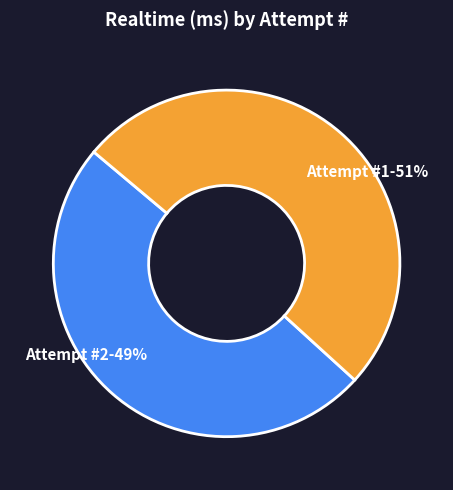

Rank the categories by value from lowest to highest.

Attempt #2-49%, Attempt #1-51%